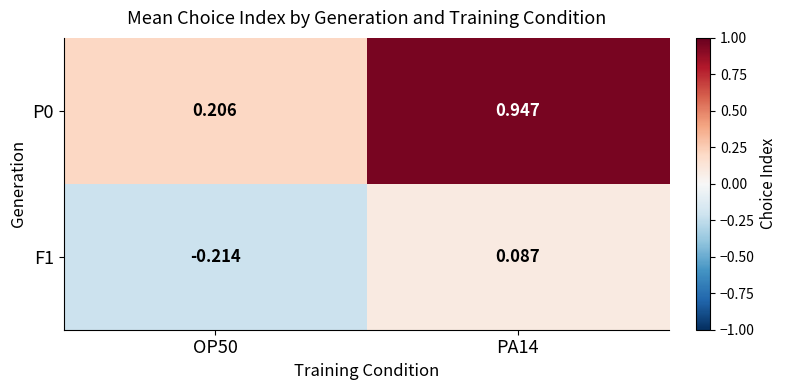

Is the value of P0 at PA14 greater than the value of F1 at OP50?

Yes